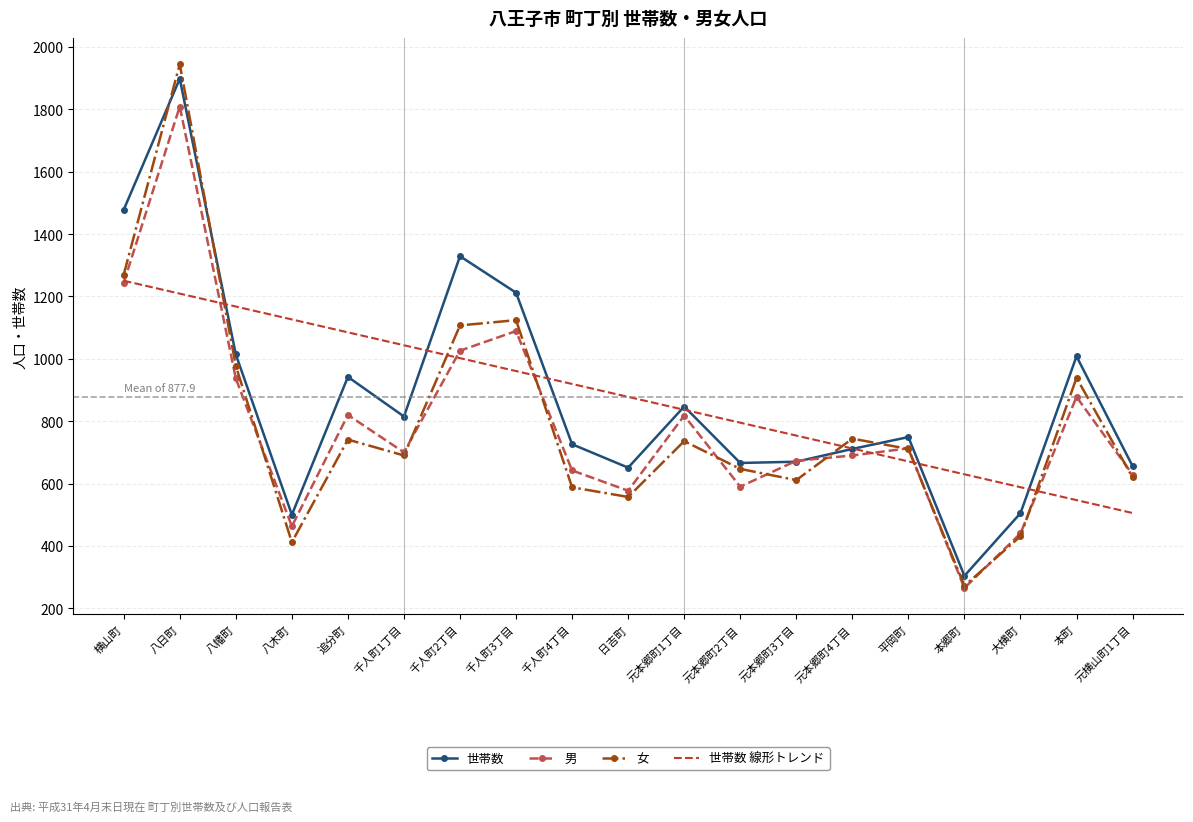

Rank the categories by 世帯数 線形トレンド value from highest to lowest.

横山町, 八日町, 八幡町, 八木町, 追分町, 千人町1丁目, 千人町2丁目, 千人町3丁目, 千人町4丁目, 日吉町, 元本郷町1丁目, 元本郷町2丁目, 元本郷町3丁目, 元本郷町4丁目, 平岡町, 本郷町, 大横町, 本町, 元横山町1丁目